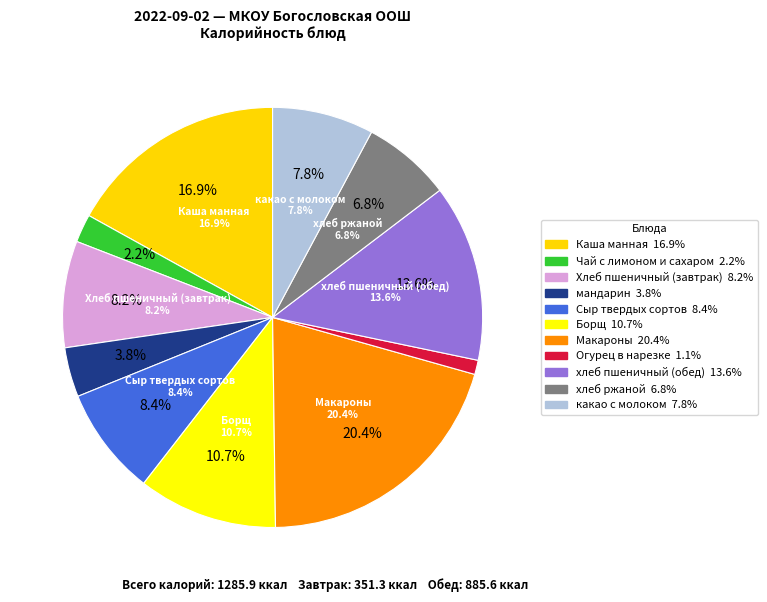

How many segments does this pie chart have?

11